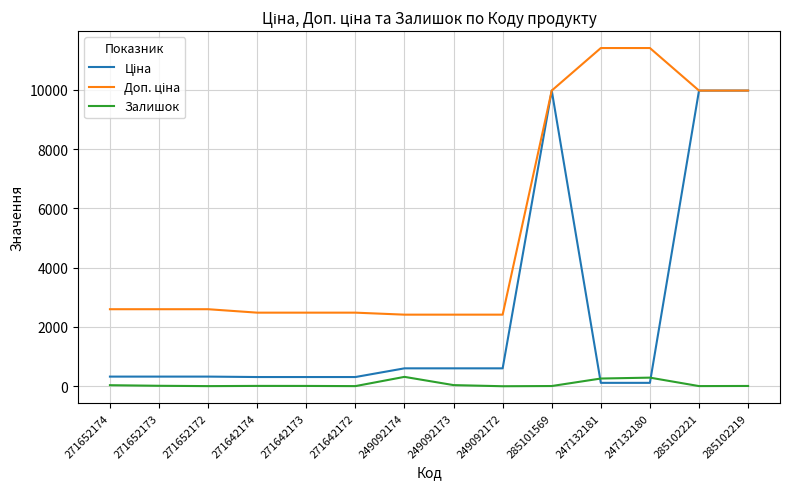

True or false: Залишок has a value of 38.0 at 249092173.

True